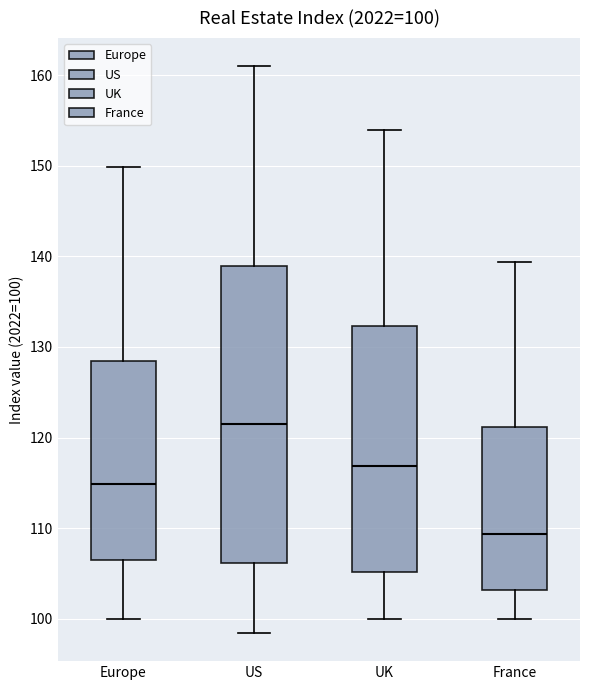

Which box is the tallest, from its lower edge to its upper edge?

US